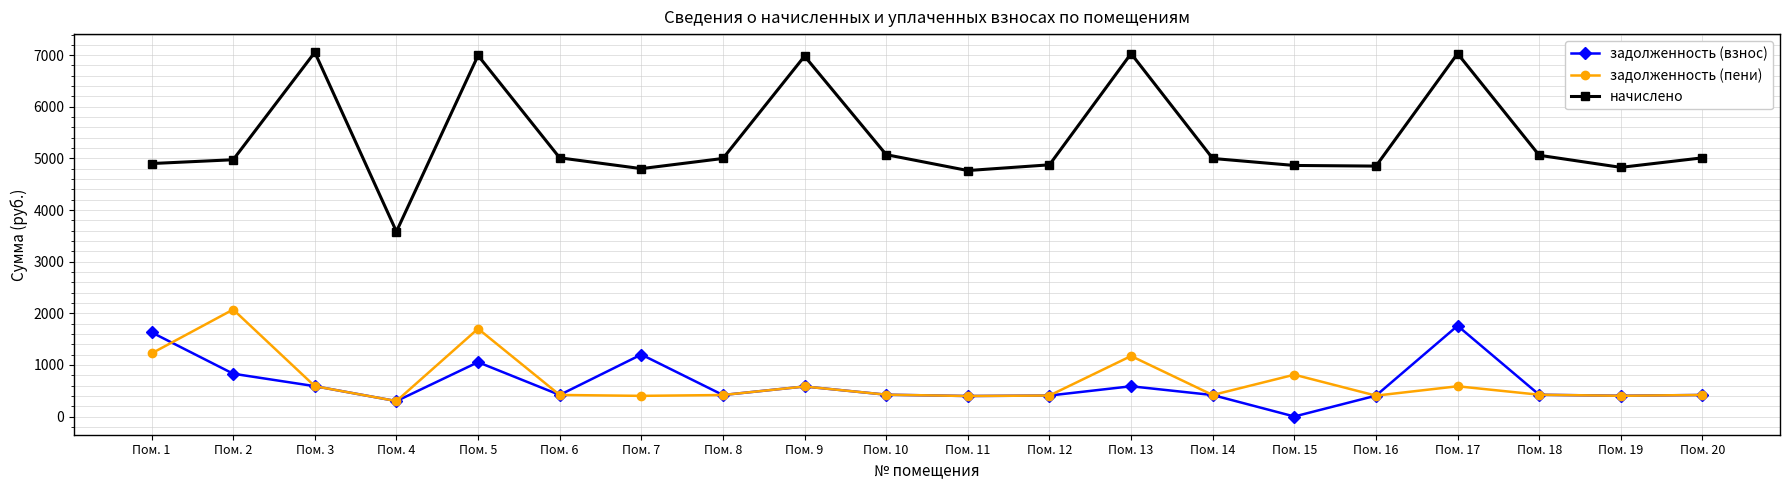

What is the spread (max minus min) of values at Пом. 18?

4638.6